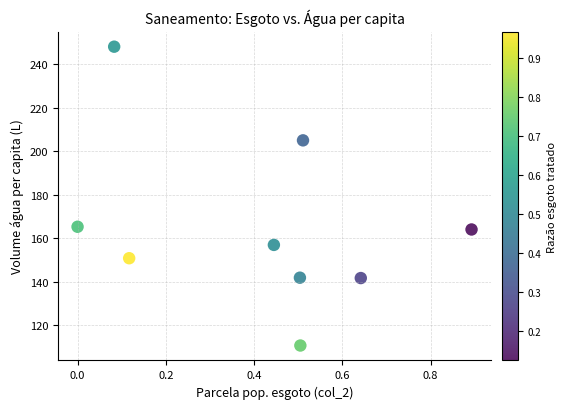

What is the average Y value?

164.9